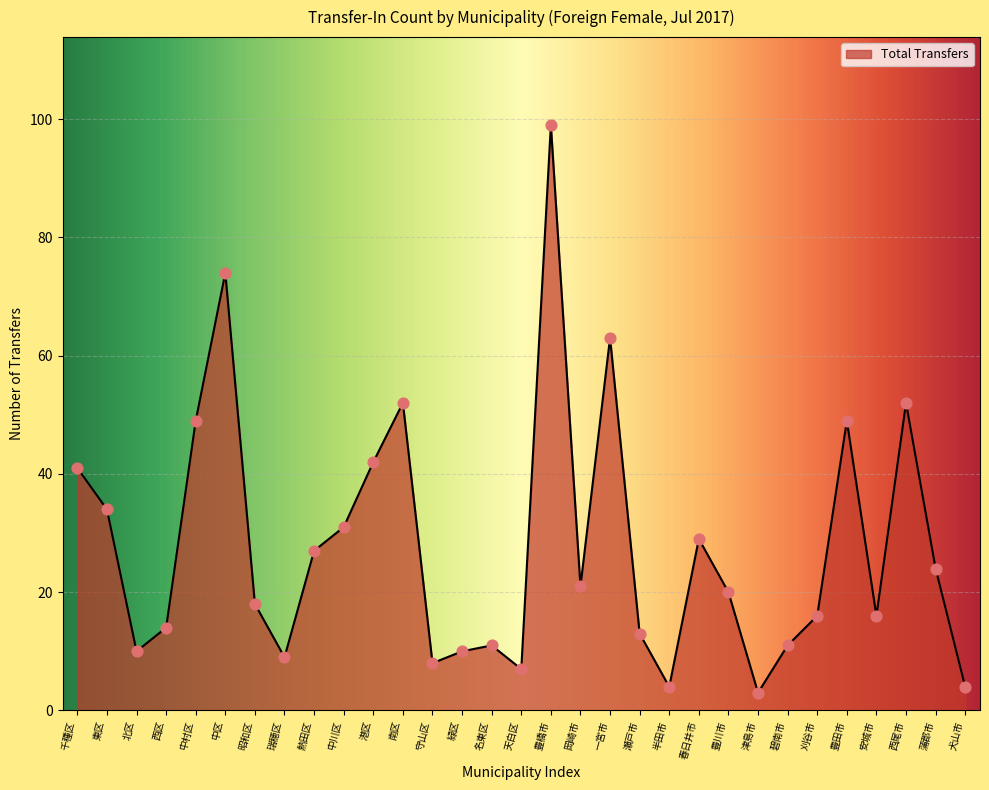

Approximately how many times larger is the value at 豊橋市 compared to 碧南市?

9.0